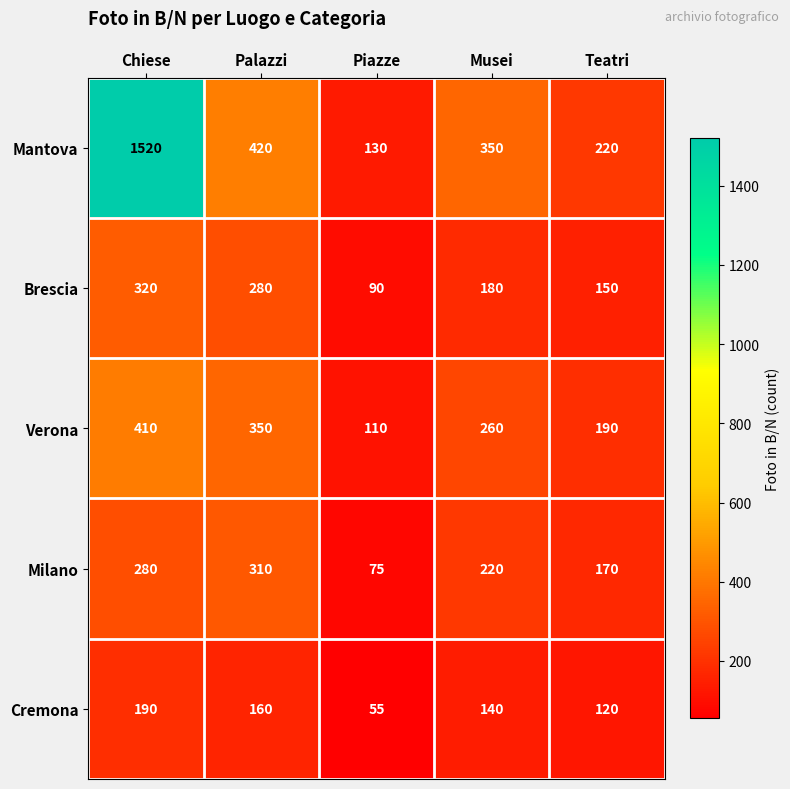

Is it true that Cremona equals 120 at Teatri?

True